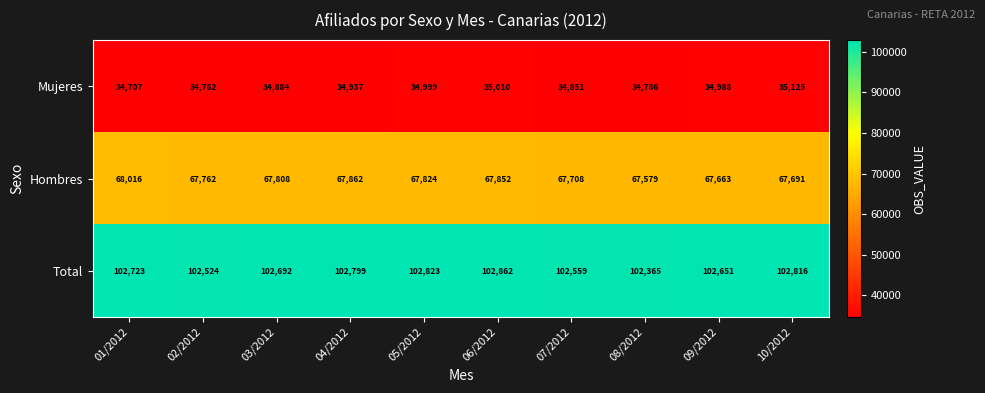

What is the spread (max minus min) of values at 01/2012?

68016